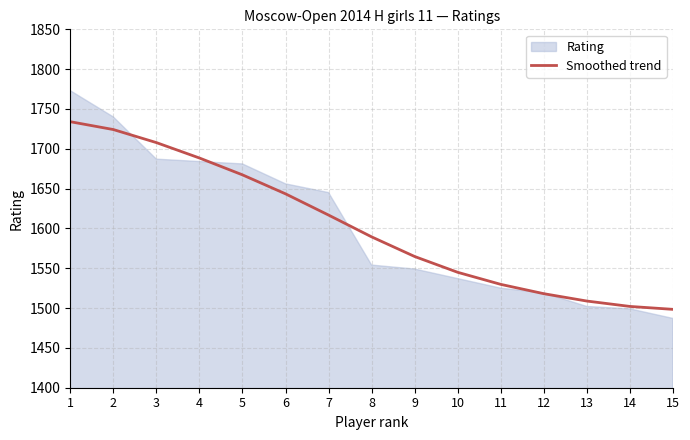

Which has a higher value, 6 or 7?

6